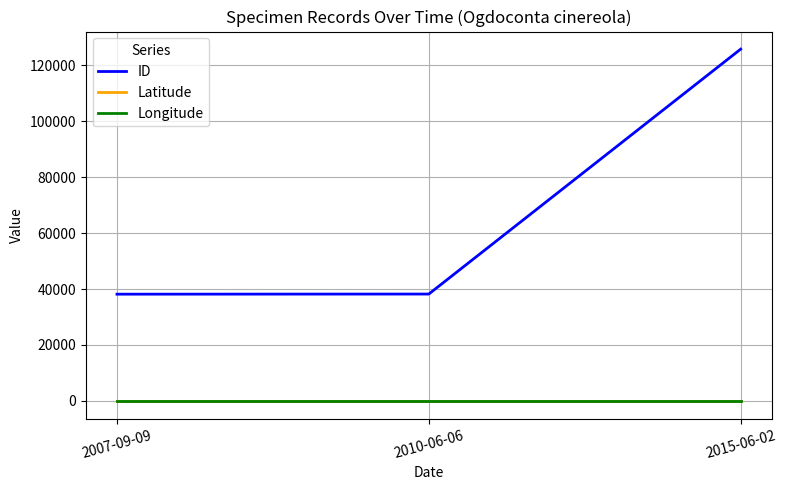

At how many categories does at least one series exceed 86332?

1